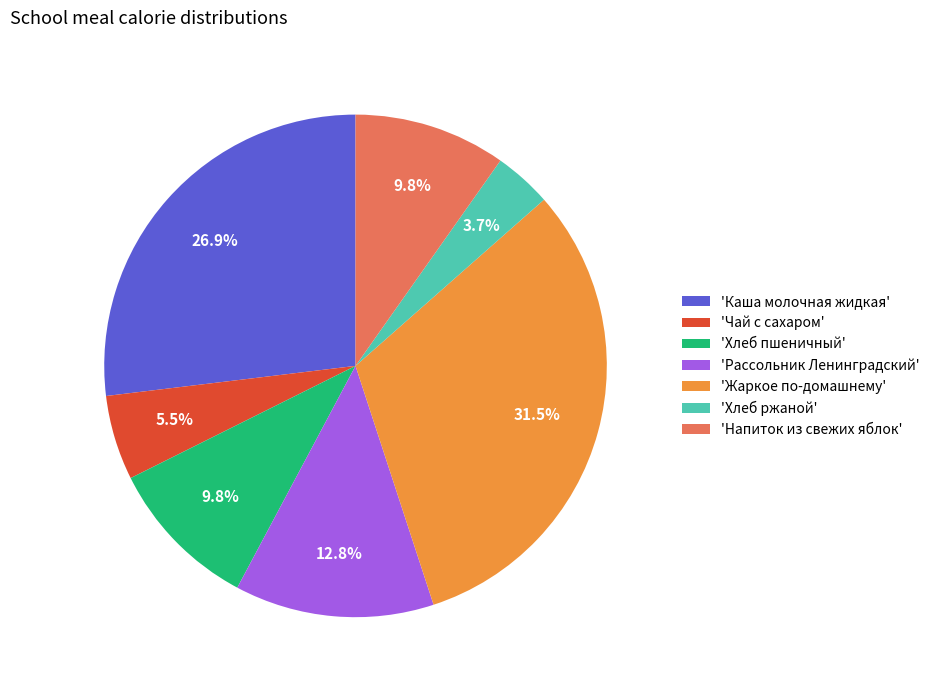

Between 'Рассольник Ленинградский' and 'Каша молочная жидкая', which is larger?

'Каша молочная жидкая'